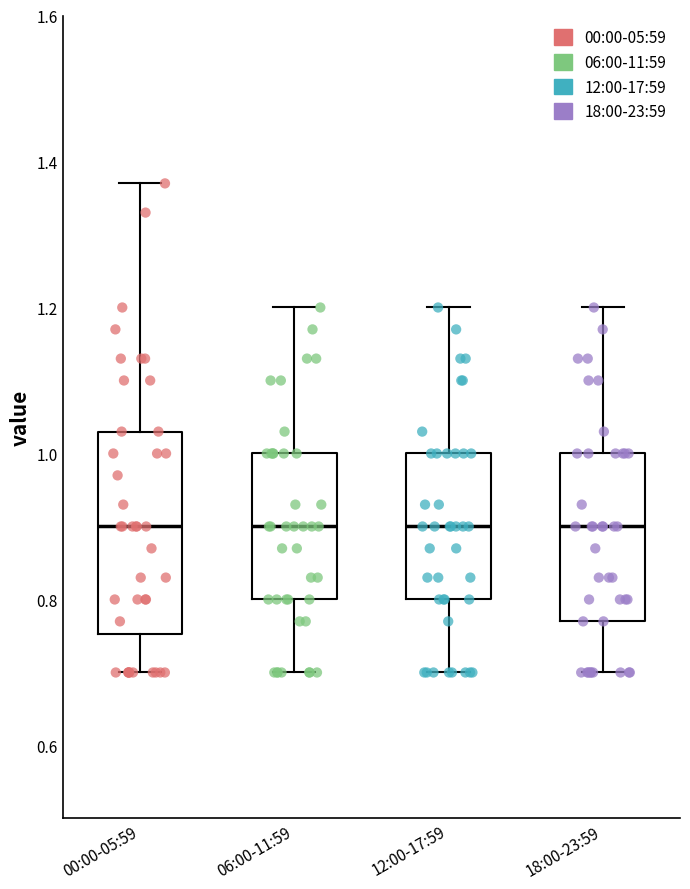

Reading left to right, read every box against the y-axis: the position of its median line, the range the box covers, and the ends of its whiskers. The values are not printed on the chart, so give them approximately, as read against the axis.

00:00-05:59: median 0.90, box 0.76 to 1.04, whiskers 0.70 to 1.38
06:00-11:59: median 0.90, box 0.80 to 1.00, whiskers 0.70 to 1.20
12:00-17:59: median 0.90, box 0.80 to 1.00, whiskers 0.70 to 1.20
18:00-23:59: median 0.90, box 0.78 to 1.00, whiskers 0.70 to 1.20